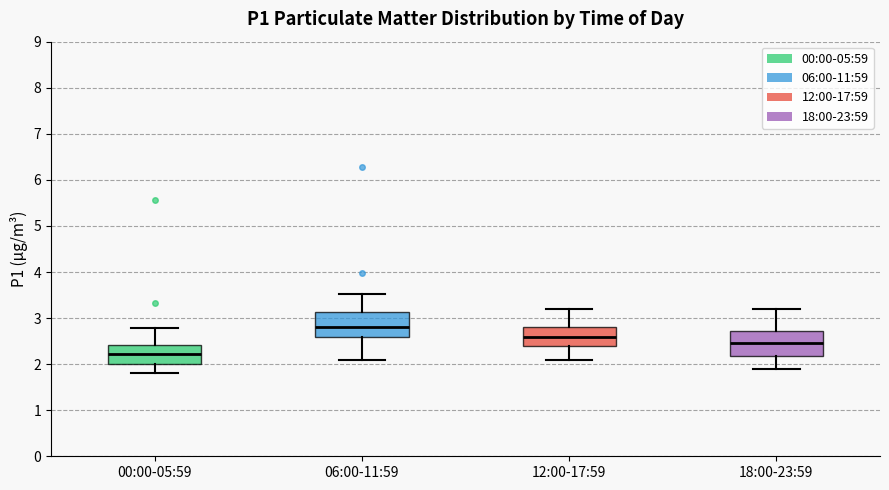

Reading left to right, read every box against the y-axis: the position of its median line, the range the box covers, and the ends of its whiskers. The values are not printed on the chart, so give them approximately, as read against the axis.

00:00-05:59: median 2.2, box 2.0 to 2.4, whiskers 1.8 to 2.8
06:00-11:59: median 2.8, box 2.6 to 3.1, whiskers 2.1 to 3.5
12:00-17:59: median 2.6, box 2.4 to 2.8, whiskers 2.1 to 3.2
18:00-23:59: median 2.5, box 2.2 to 2.7, whiskers 1.9 to 3.2